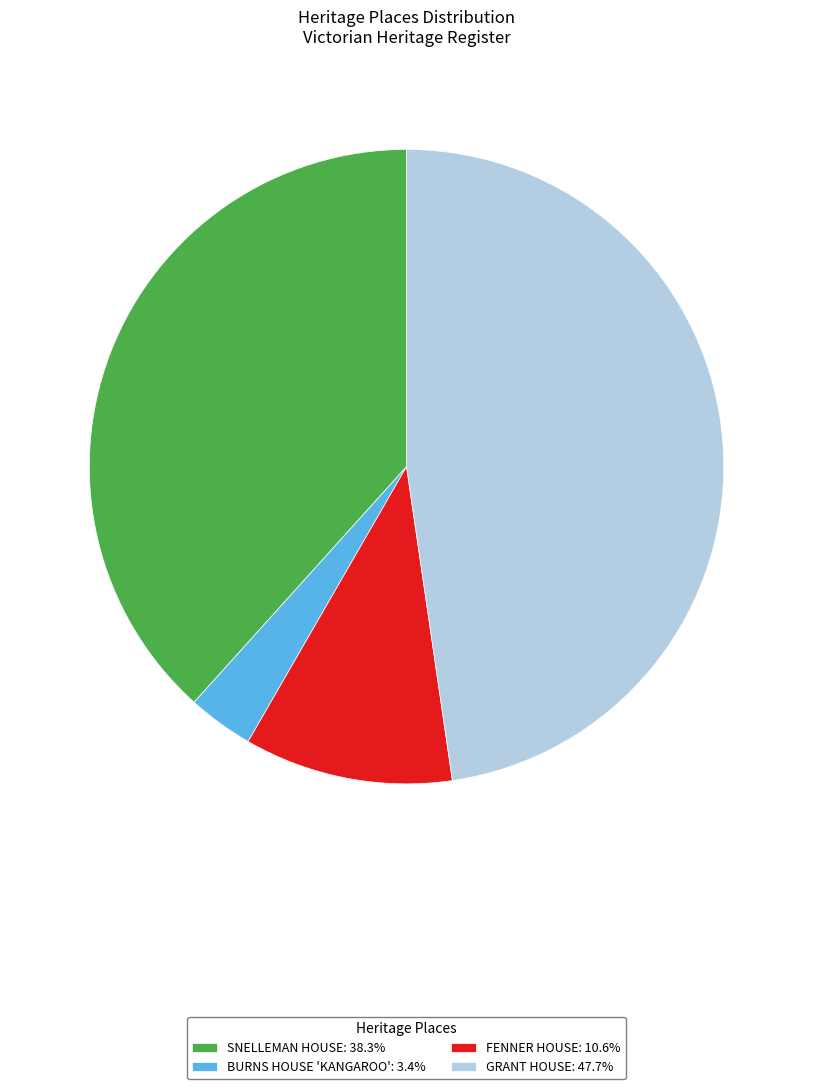

Rank the categories by value from highest to lowest.

GRANT HOUSE, SNELLEMAN HOUSE, FENNER HOUSE, BURNS HOUSE 'KANGAROO'